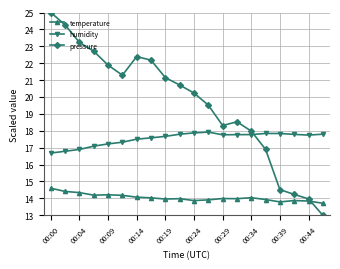

True or false: humidity and pressure cross at least once.

True